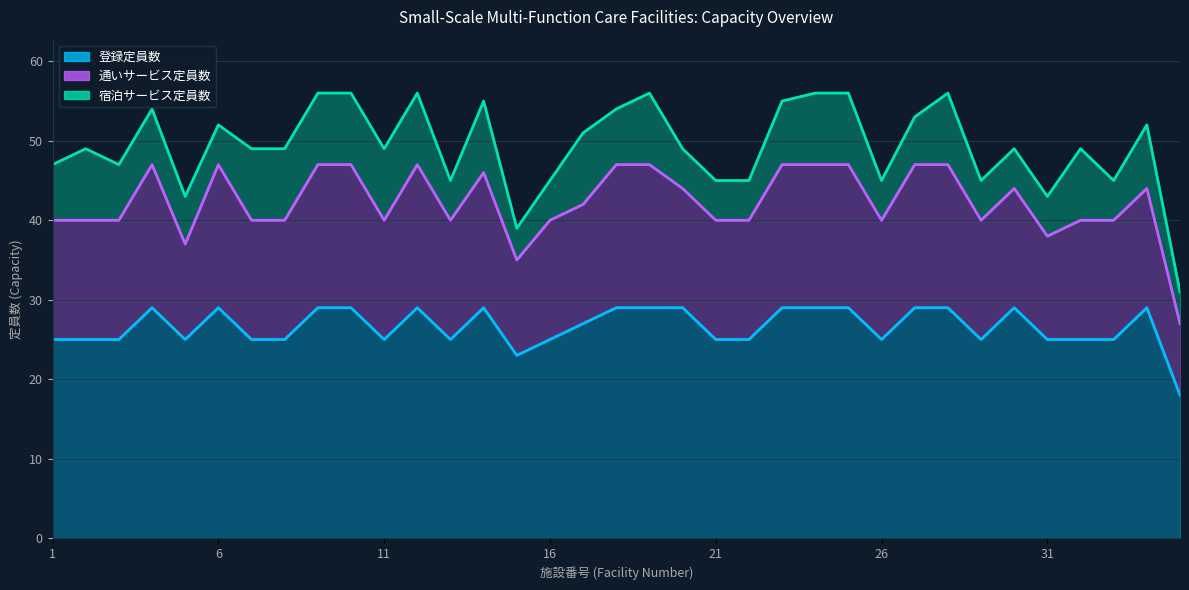

Rank the series by their maximum value, from lowest to highest.

宿泊サービス定員数, 通いサービス定員数, 登録定員数